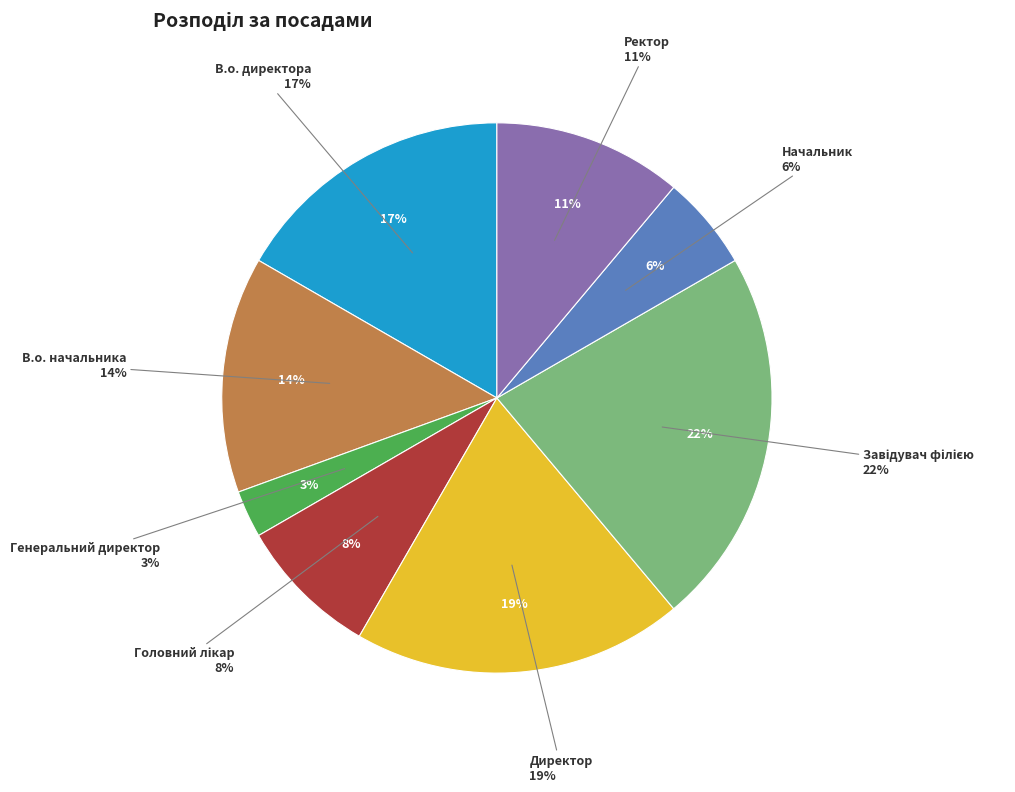

What is the smallest slice in the pie chart?

Генеральний директор